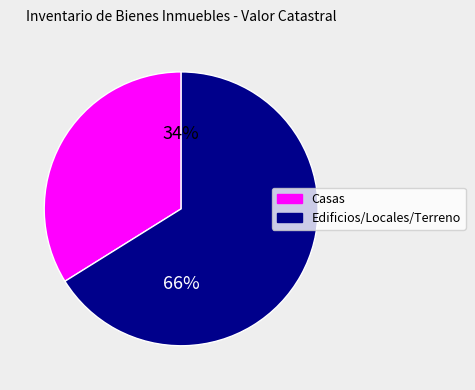

To the nearest percent, what is the average slice percentage?

50%